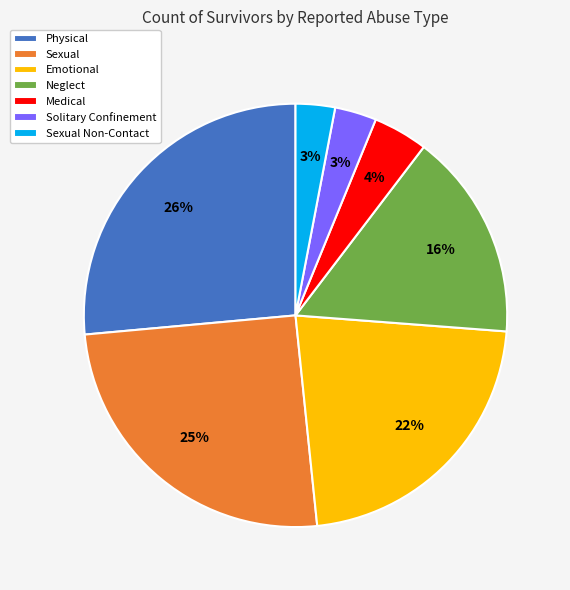

To the nearest percent, what is the difference between the largest and smallest slice percentages?

23%